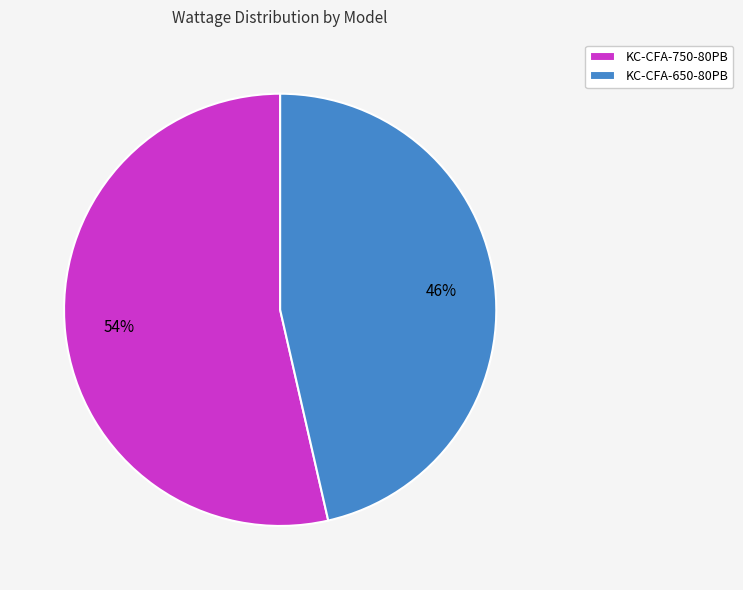

To the nearest percent, what portion does KC-CFA-650-80PB represent?

46%